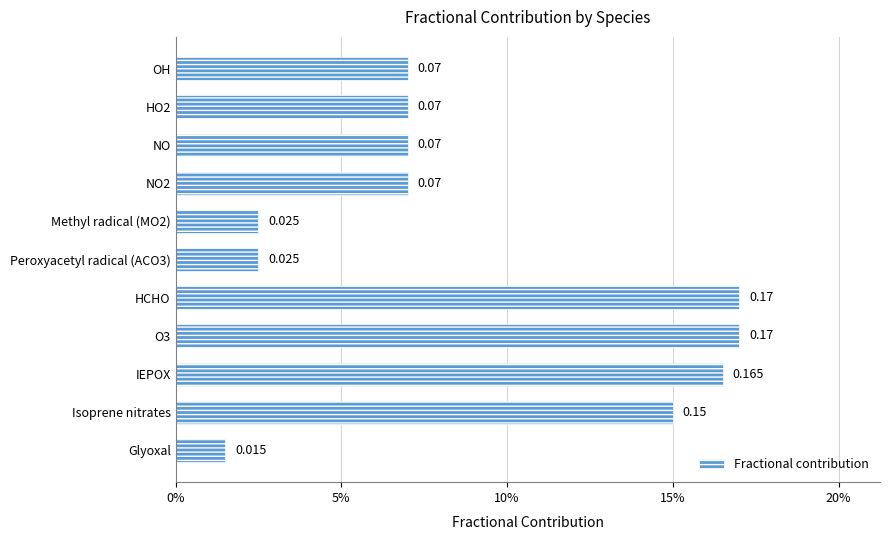

Are the bars horizontal?

Yes